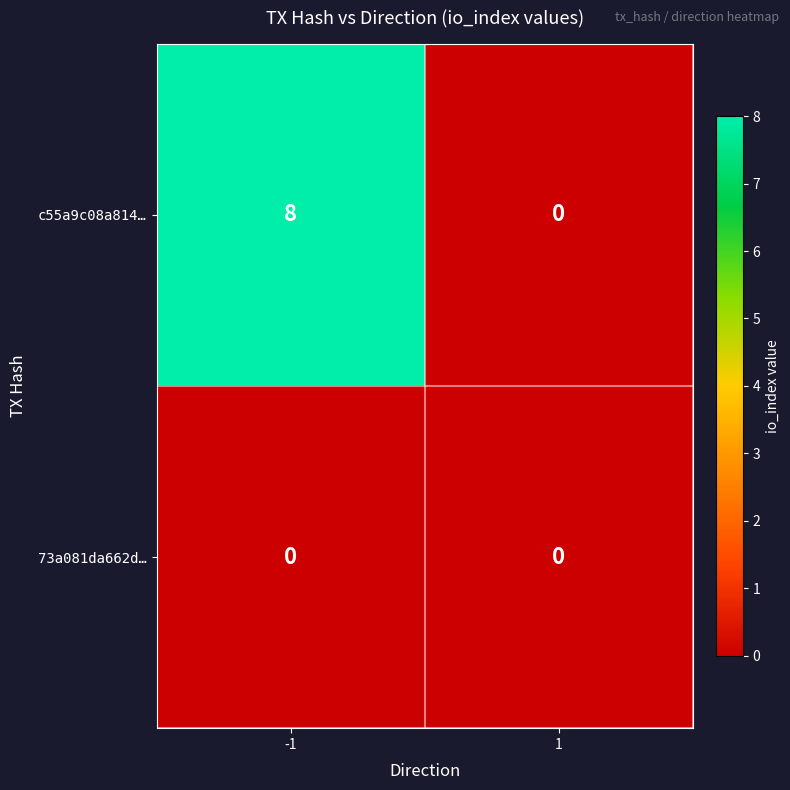

At which category does the chart reach its peak across all series?

-1